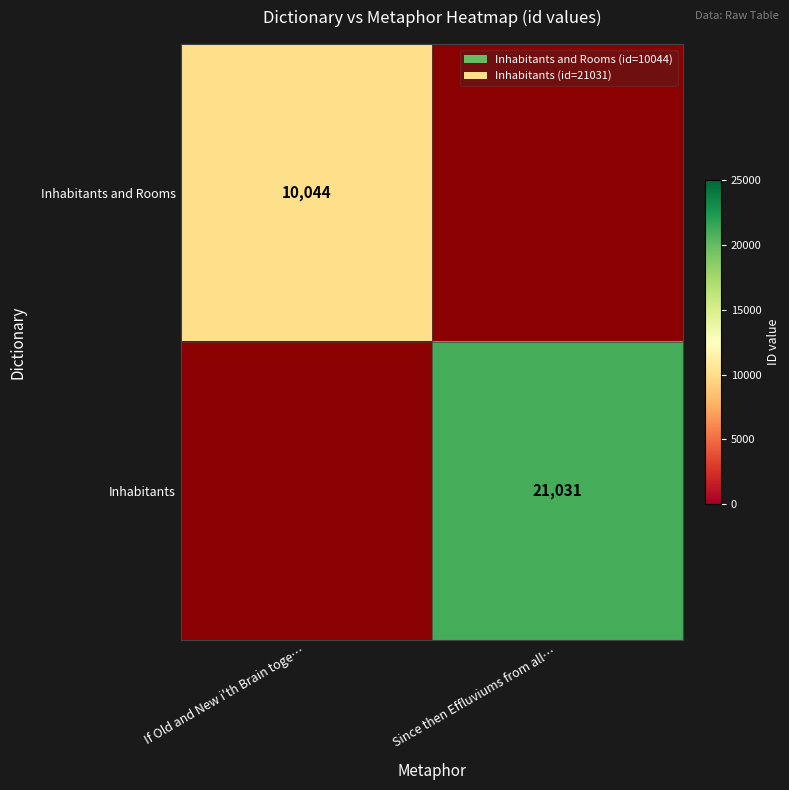

Is the value of Inhabitants at Since then Effluviums from all… greater than the value of Inhabitants and Rooms at If Old and New i'th Brain toge…?

Yes